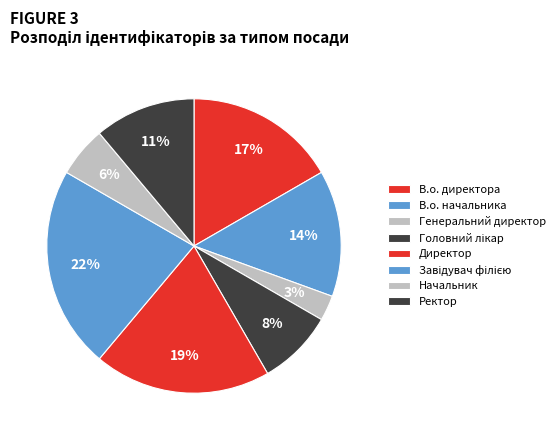

Count the number of slices in the pie.

8